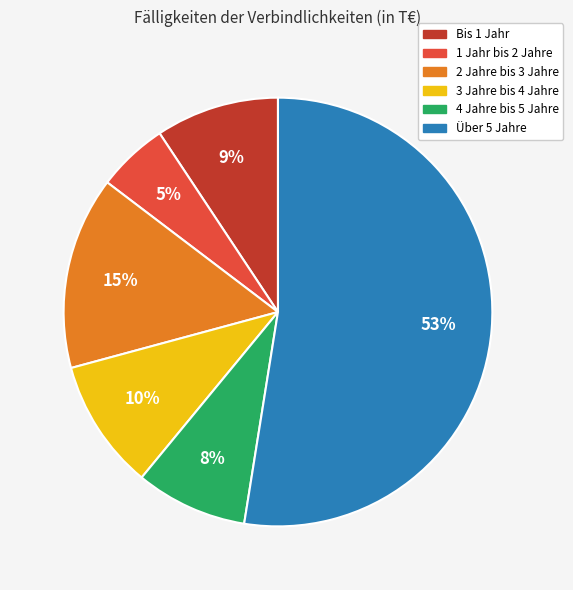

Does Über 5 Jahre account for over 50% of the chart?

Yes